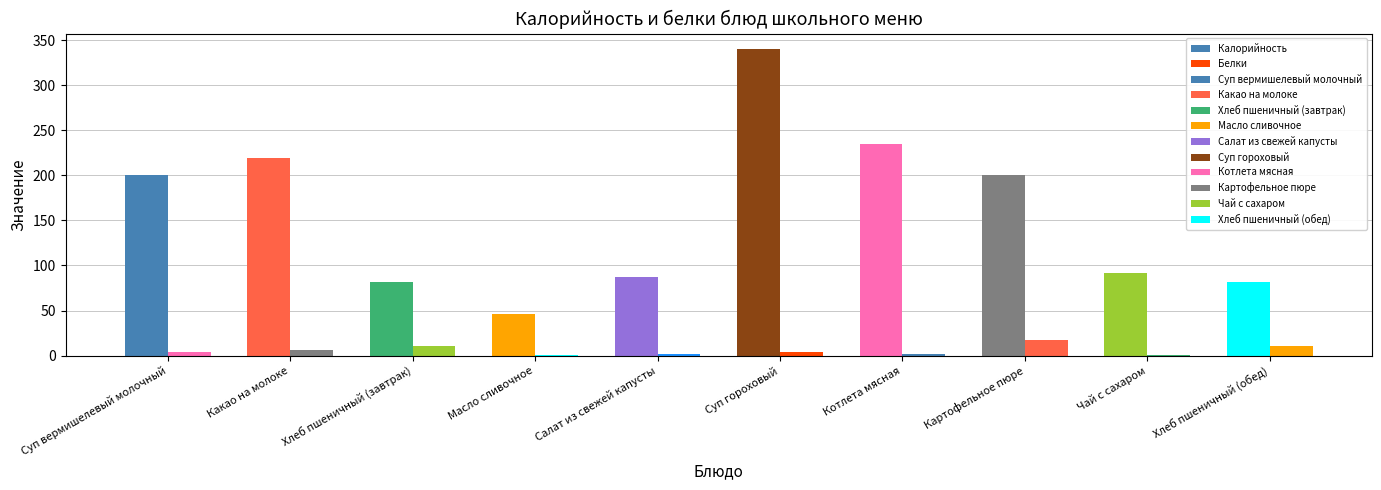

Where is Калорийность nearest to the value 192?

Картофельное пюре